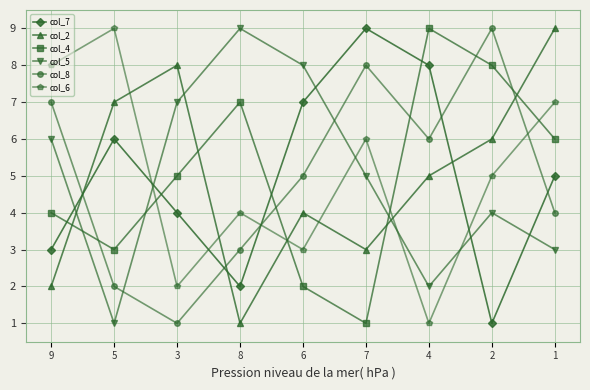

Where is col_7 nearest to the value 5?

1